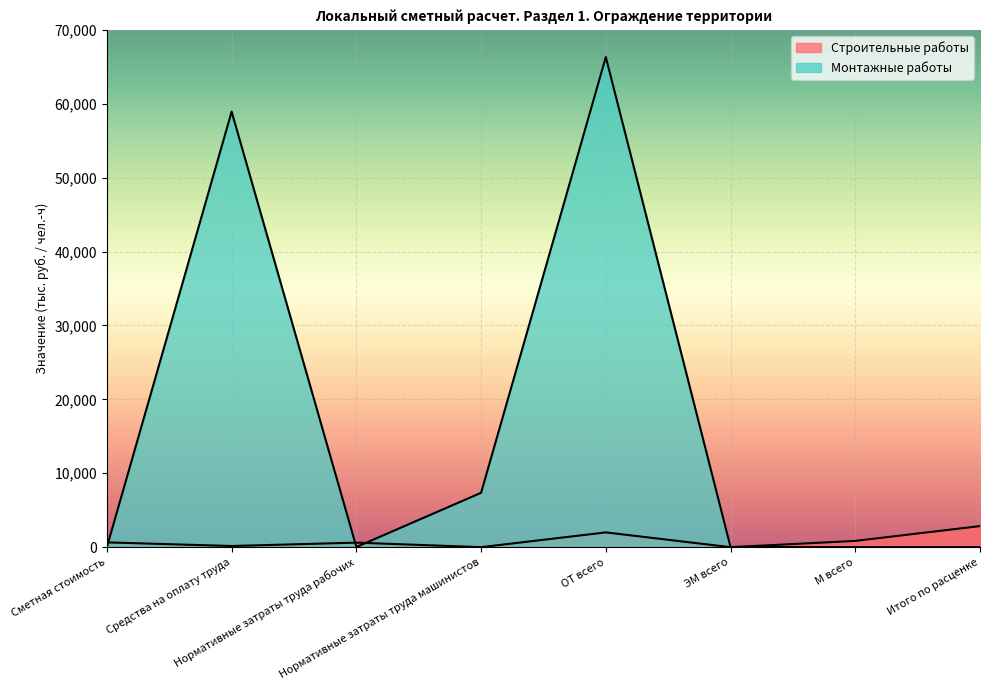

At which category is the sum across all series the highest?

ОТ всего